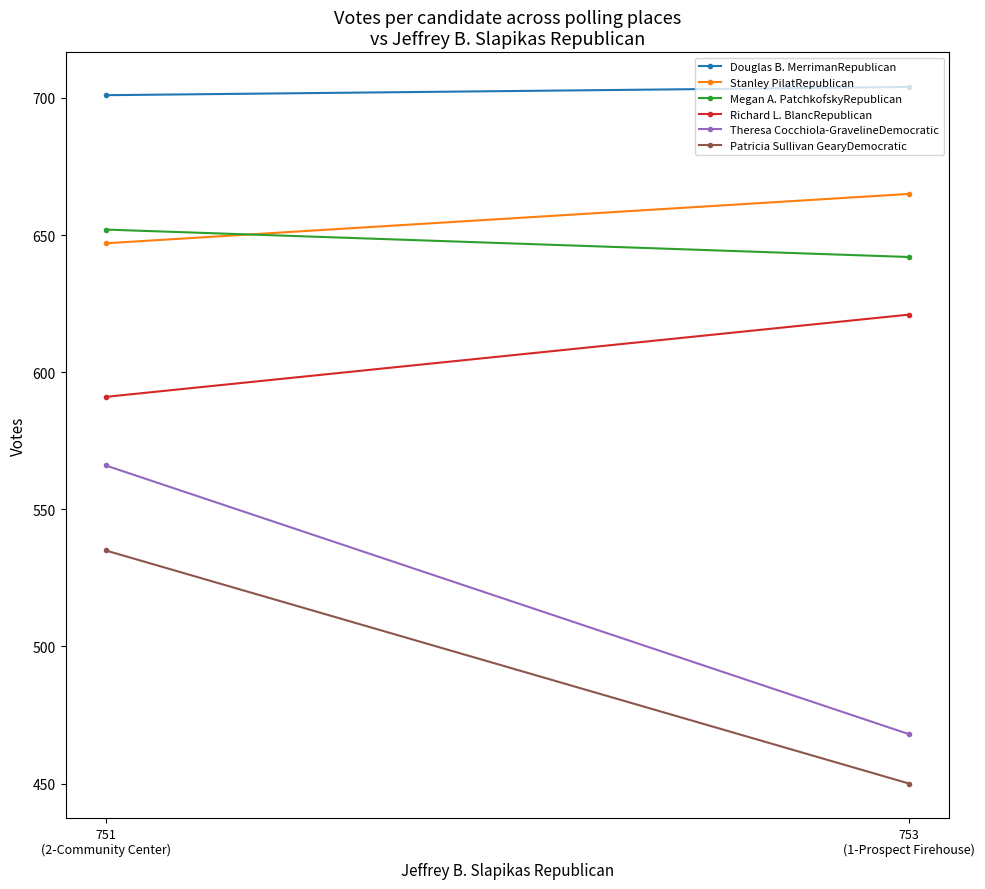

What value does the Douglas B. MerrimanRepublican series have at 751
(2-Community Center)?

701